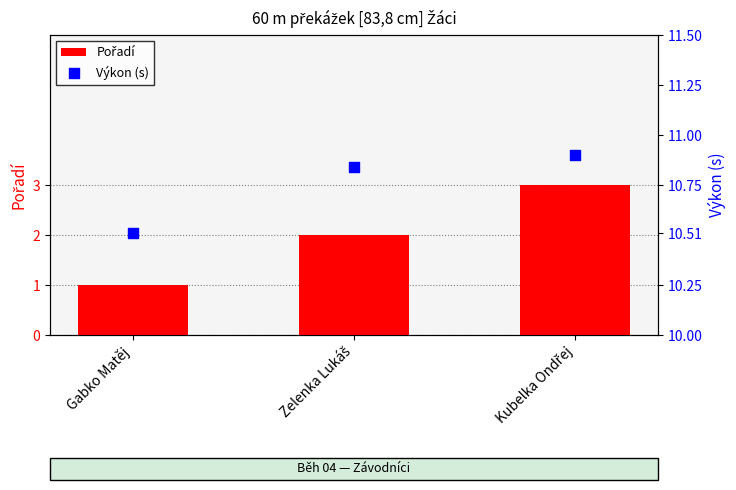

What are all the series names shown in the legend?

Pořadí, Výkon (s)